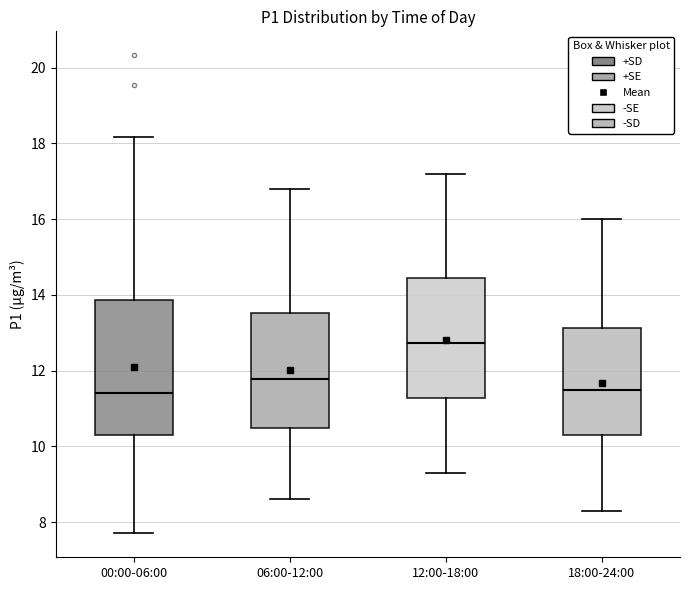

Reading left to right, transcribe this box plot: for each box, give where its median line is, the range the box spans, and where its two whiskers end, as read against the y-axis. The values are not printed on the chart, so give them approximately, as read against the axis.

00:00-06:00: median 11.4, box 10.4 to 13.8, whiskers 7.8 to 18.2
06:00-12:00: median 11.8, box 10.4 to 13.6, whiskers 8.6 to 16.8
12:00-18:00: median 12.8, box 11.2 to 14.4, whiskers 9.4 to 17.2
18:00-24:00: median 11.6, box 10.4 to 13.2, whiskers 8.4 to 16.0